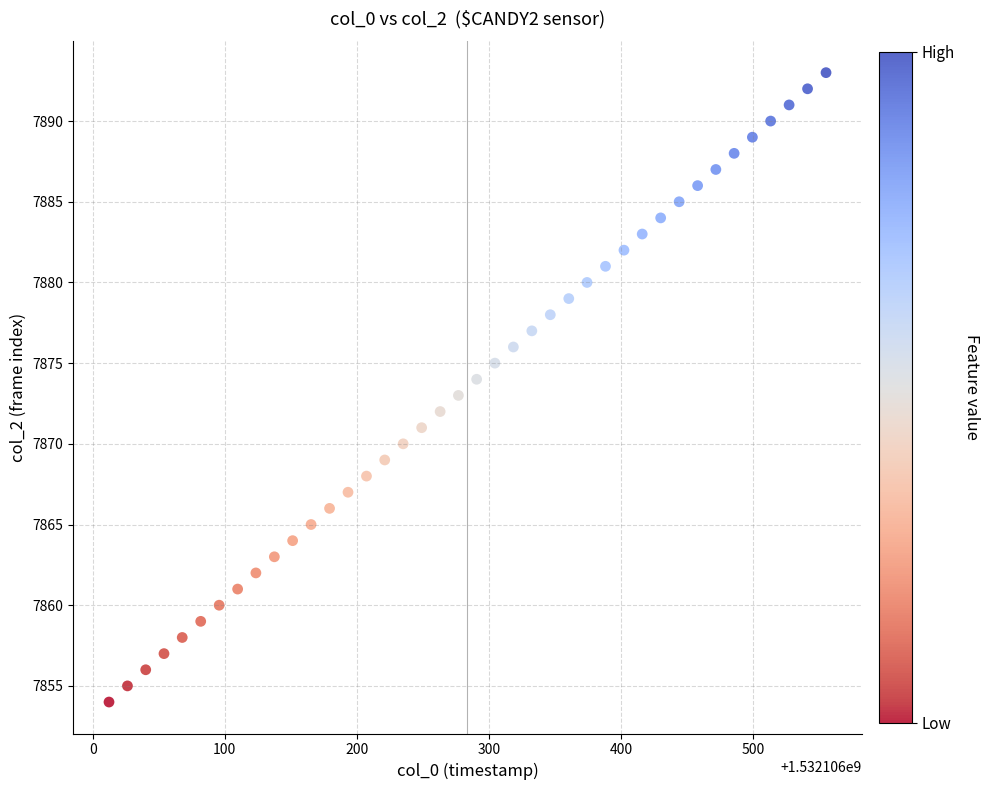

What is the range of Y values (max minus min)?

39